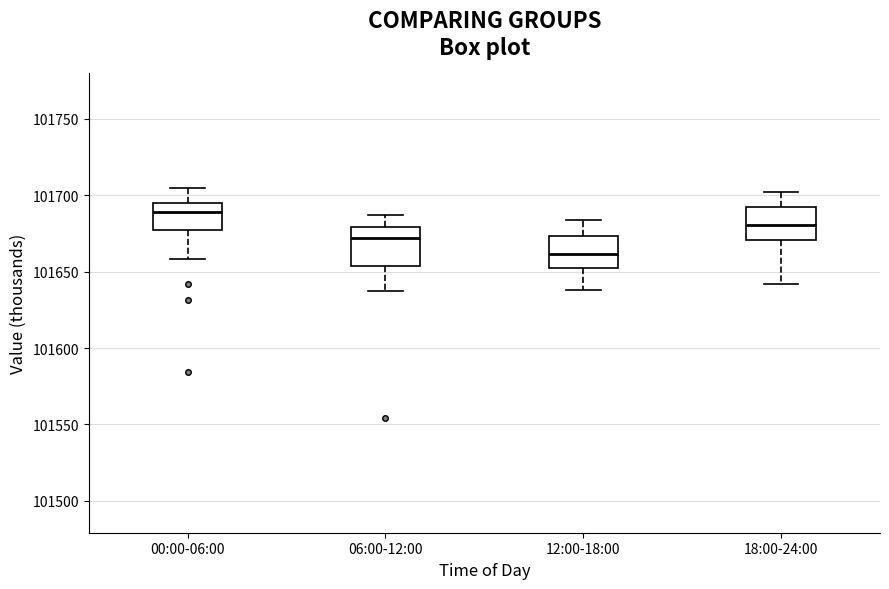

Reading left to right, transcribe this box plot: for each box, give where its median line is, the range the box spans, and where its two whiskers end, as read against the y-axis. The values are not printed on the chart, so give them approximately, as read against the axis.

00:00-06:00: median 101690, box 101680 to 101695, whiskers 101660 to 101705
06:00-12:00: median 101670, box 101655 to 101680, whiskers 101635 to 101685
12:00-18:00: median 101660, box 101655 to 101675, whiskers 101640 to 101685
18:00-24:00: median 101680, box 101670 to 101690, whiskers 101640 to 101700